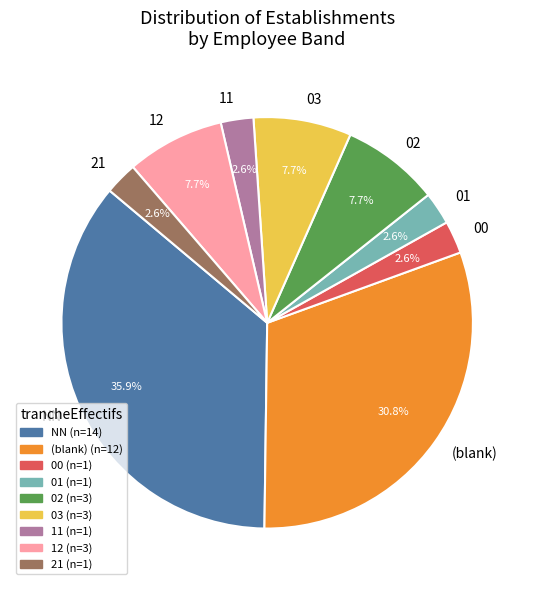

How many segments does this pie chart have?

9